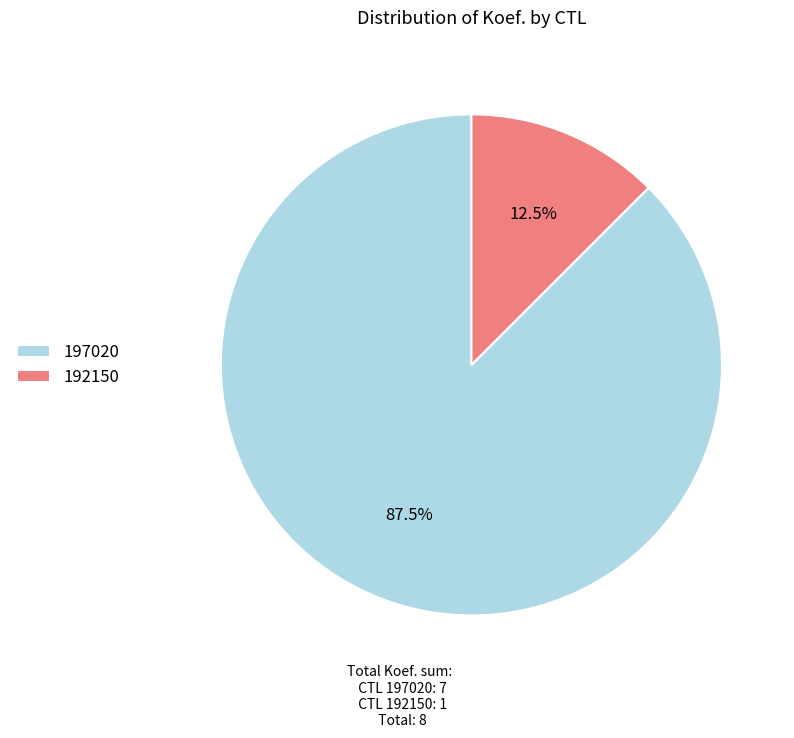

Rank the categories by value from lowest to highest.

192150, 197020